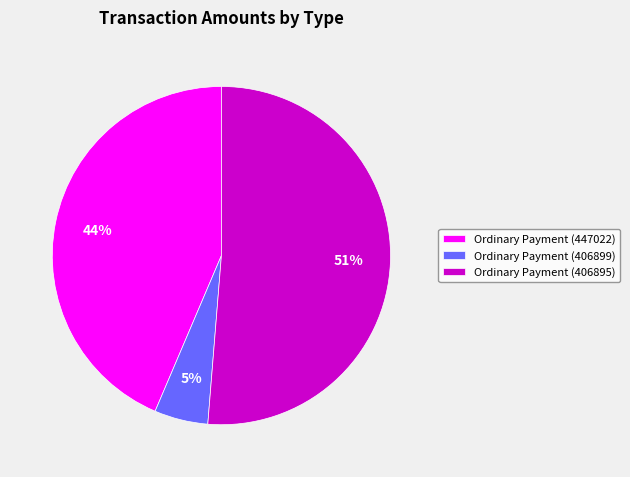

What is the ratio of the value at Ordinary Payment (406895) to the value at Ordinary Payment (447022)?

1.2